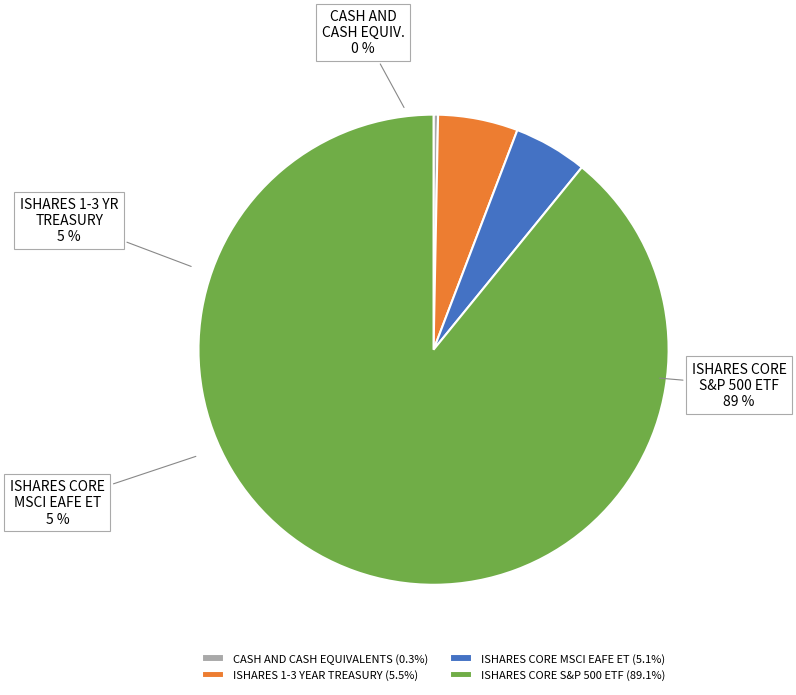

Between ISHARES CORE MSCI EAFE ET and CASH AND CASH EQUIVALENTS, which is larger?

ISHARES CORE MSCI EAFE ET